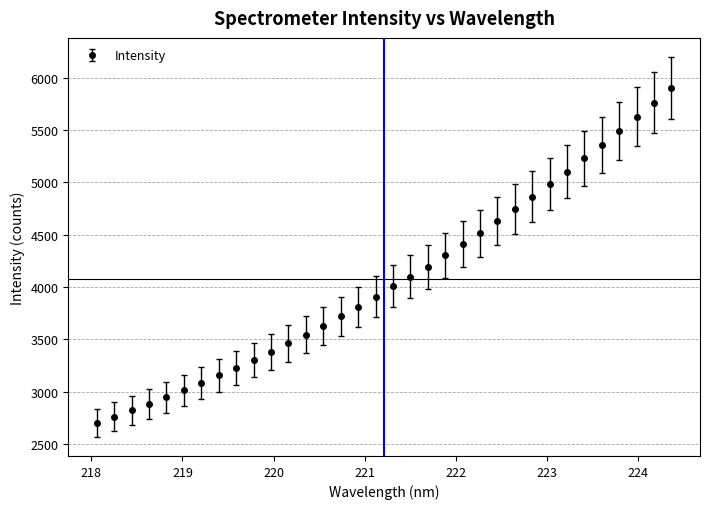

What is the value of the 16th point from the left?

3810.6